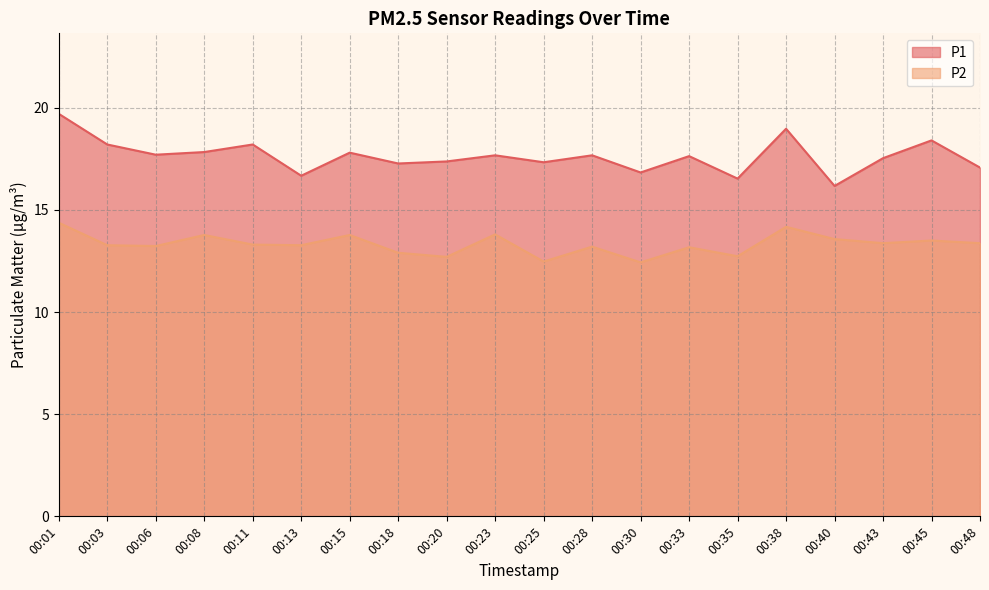

True or false: P1 has more than 1 interior local peaks.

True